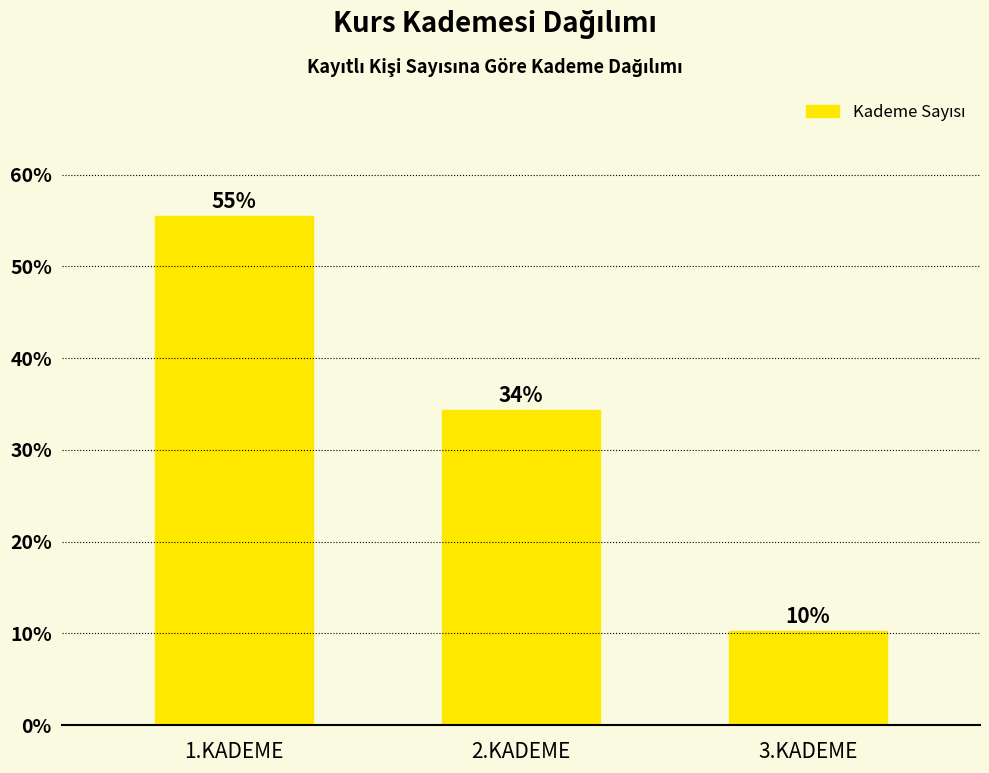

Are the bars horizontal?

No